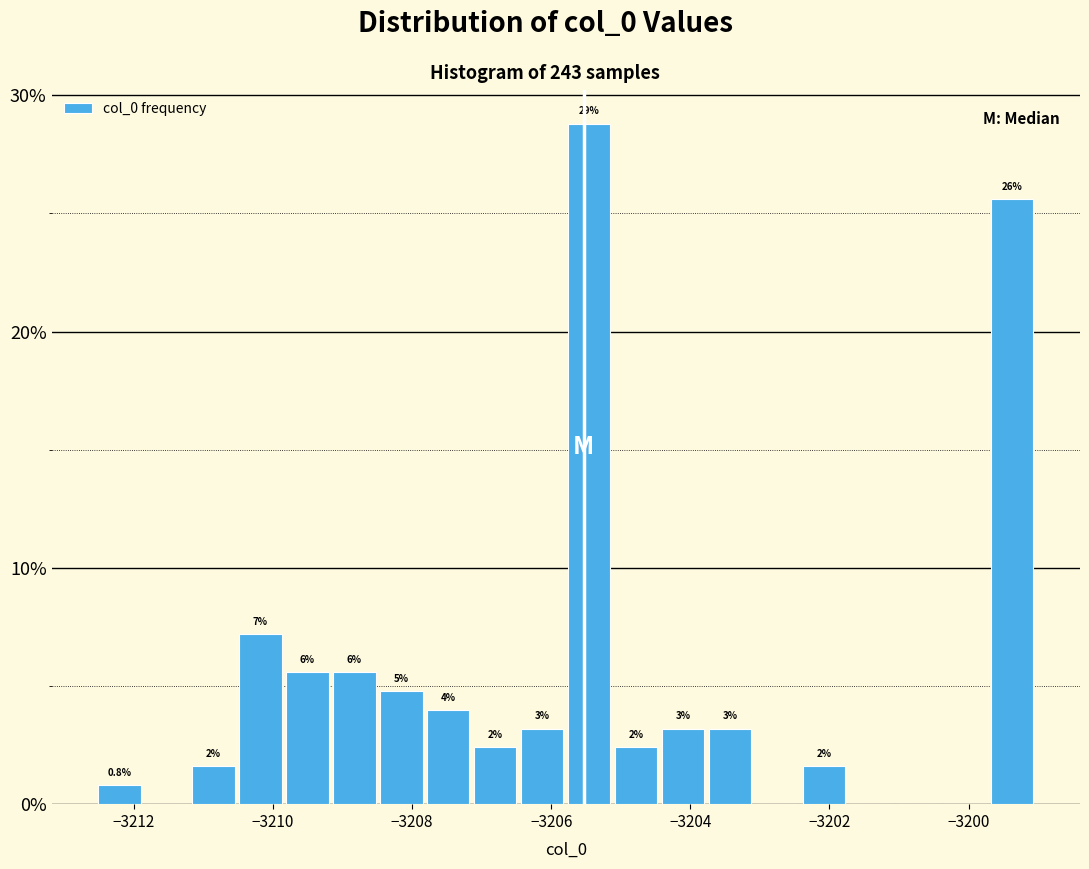

Around what value on the x-axis is the tallest bar? Give the approximate position of its centre, as read against the axis.

-3205.4